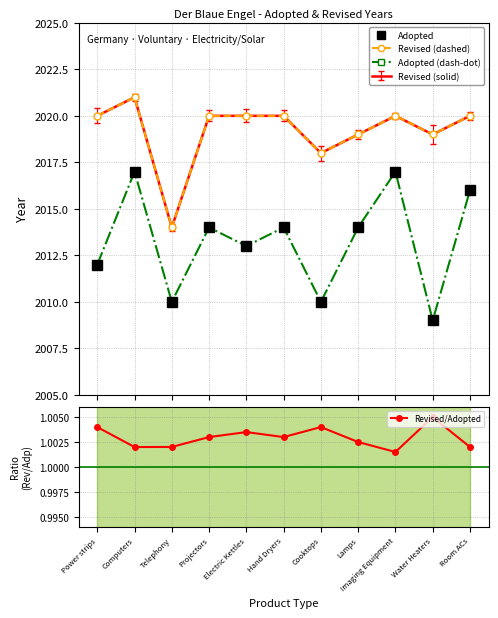

Reading left to right, list all the values displayed in this chart.

Adopted: 2012.0	2017.0	2010.0	2014.0	2013.0	2014.0	2010.0	2014.0	2017.0	2009.0	2016.0
Revised (dashed): 2020.0	2021.0	2014.0	2020.0	2020.0	2020.0	2018.0	2019.0	2020.0	2019.0	2020.0
Adopted (dash-dot): 2012.0	2017.0	2010.0	2014.0	2013.0	2014.0	2010.0	2014.0	2017.0	2009.0	2016.0
Revised/Adopted: 1.0	1.0	1.0	1.0	1.0	1.0	1.0	1.0	1.0	1.0	1.0